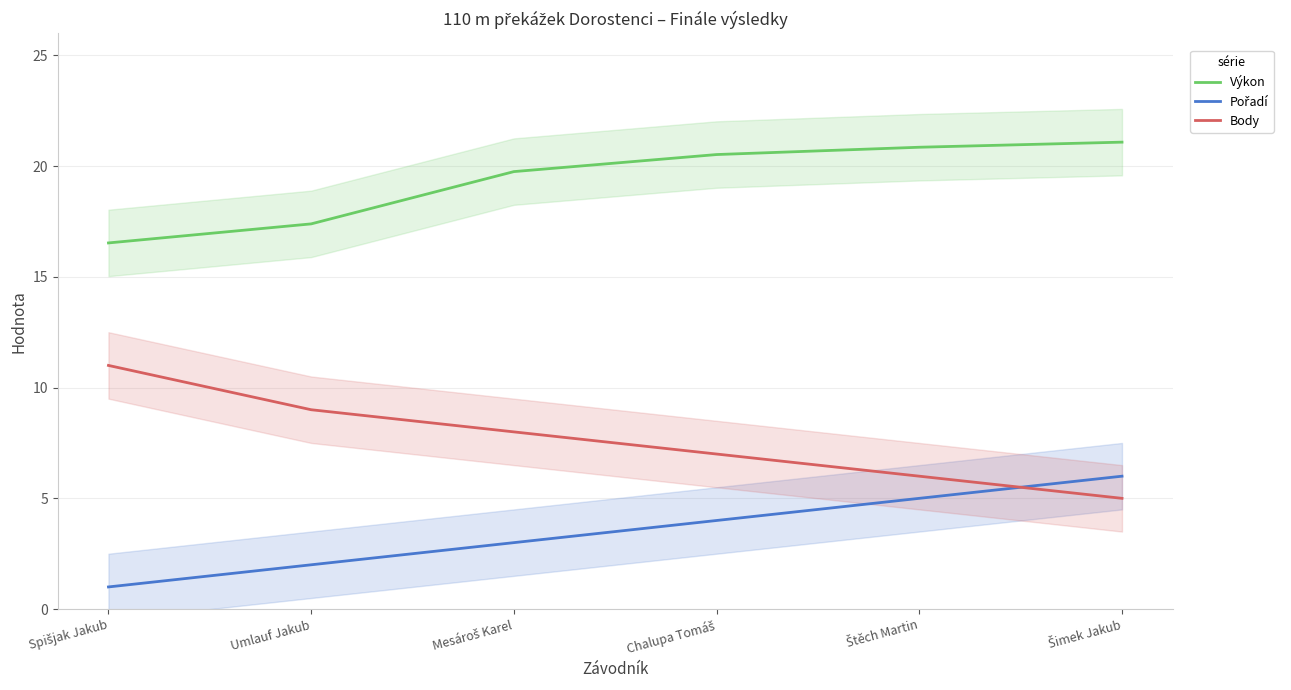

At how many categories does at least one series exceed 6?

6